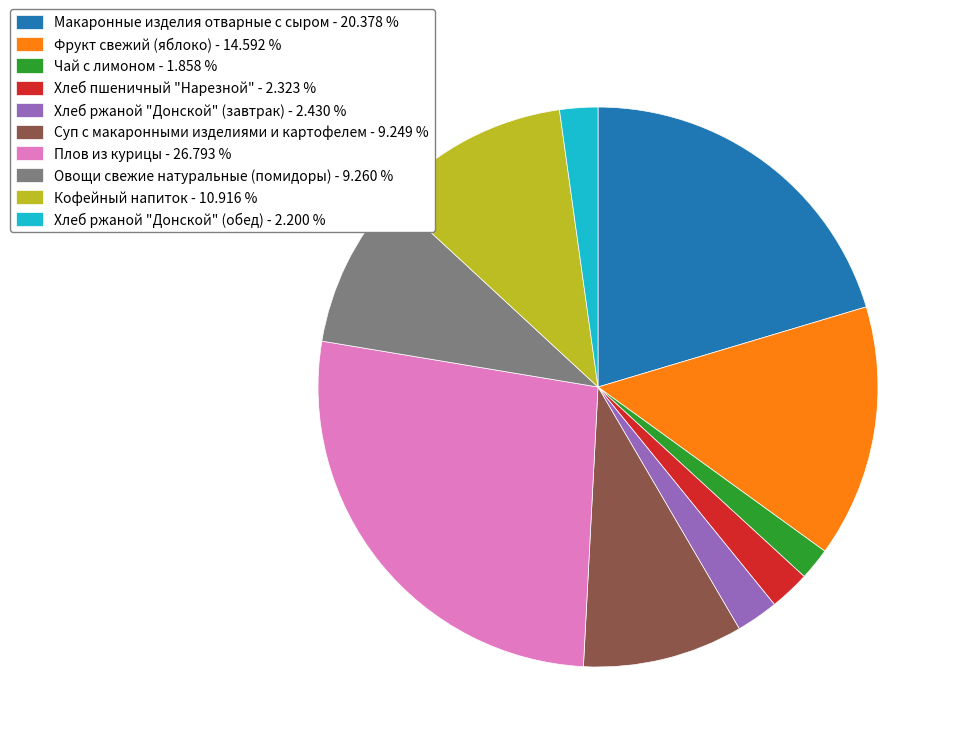

Is the sum of Хлеб ржаной "Донской" (обед) and Суп с макаронными изделиями и картофелем greater than half?

No